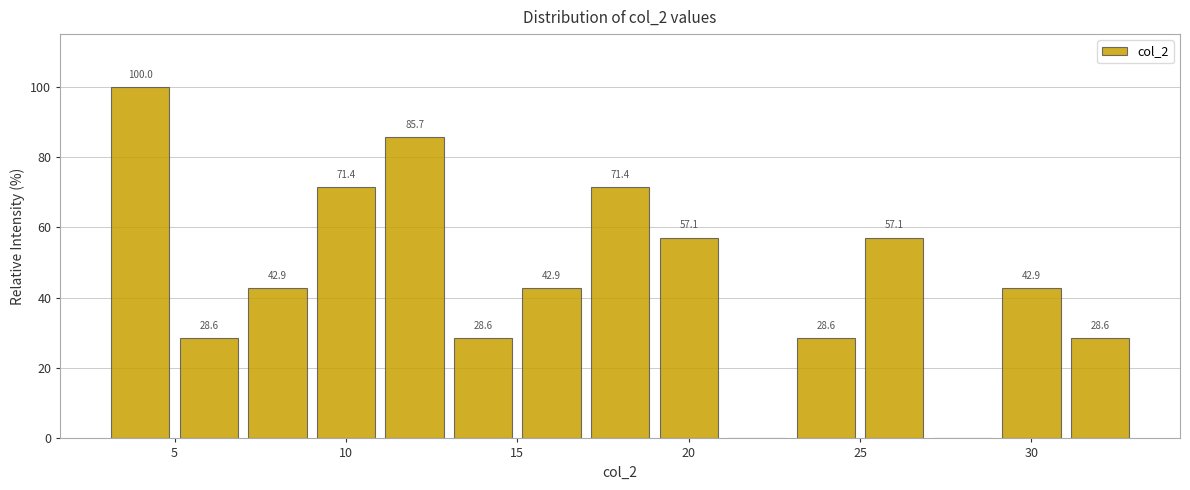

Over which range of the x-axis is the bar tallest?

3 to 5